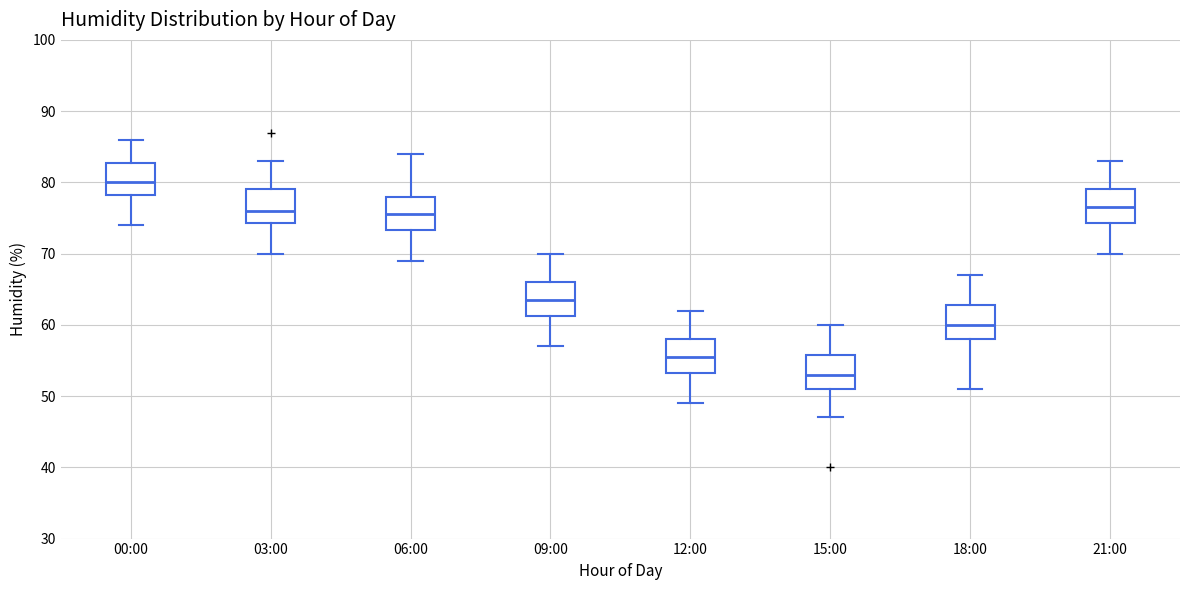

Reading left to right, transcribe this box plot: for each box, give where its median line is, the range the box spans, and where its two whiskers end, as read against the y-axis. The values are not printed on the chart, so give them approximately, as read against the axis.

00:00: median 80, box 78 to 83, whiskers 74 to 86
03:00: median 76, box 74 to 79, whiskers 70 to 83
06:00: median 76, box 73 to 78, whiskers 69 to 84
09:00: median 64, box 61 to 66, whiskers 57 to 70
12:00: median 56, box 53 to 58, whiskers 49 to 62
15:00: median 53, box 51 to 56, whiskers 47 to 60
18:00: median 60, box 58 to 63, whiskers 51 to 67
21:00: median 77, box 74 to 79, whiskers 70 to 83